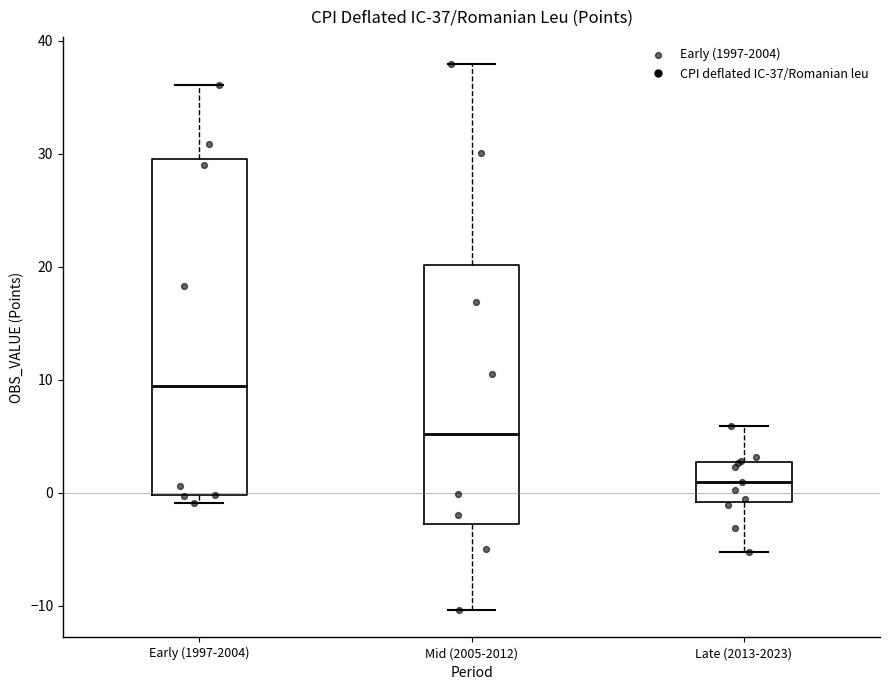

Which box's median line is the highest?

Early (1997-2004)